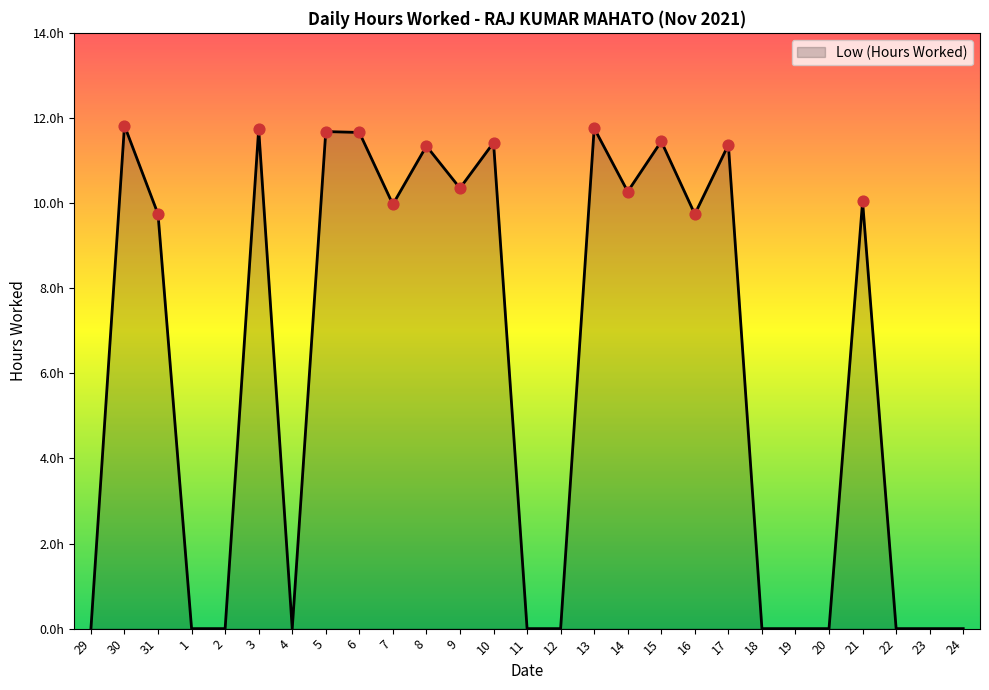

What is the ratio of the value at 3 to the value at 6?

1.0